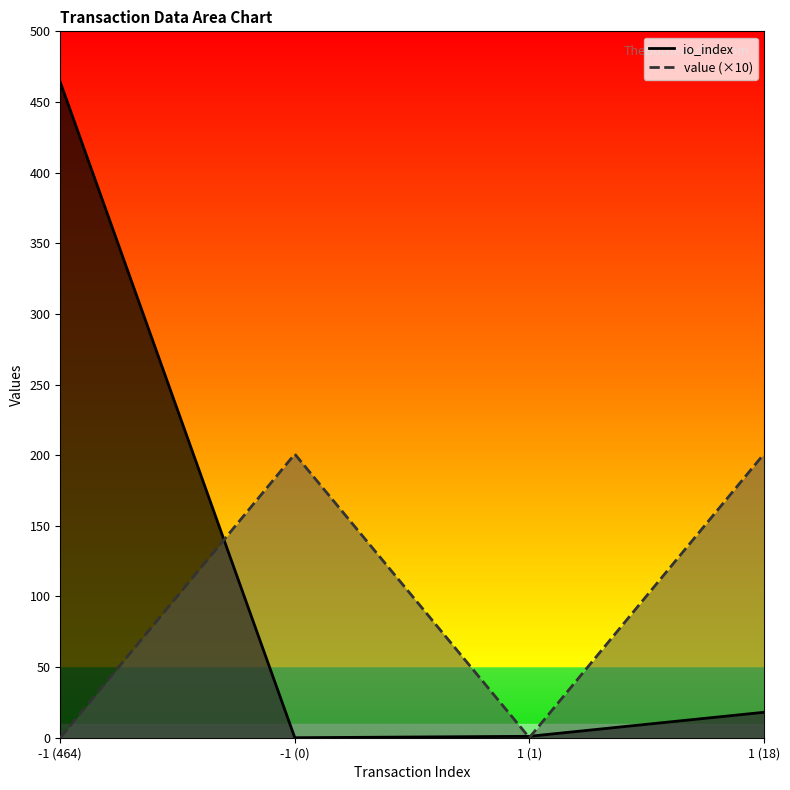

How many categories are shown in the chart?

4